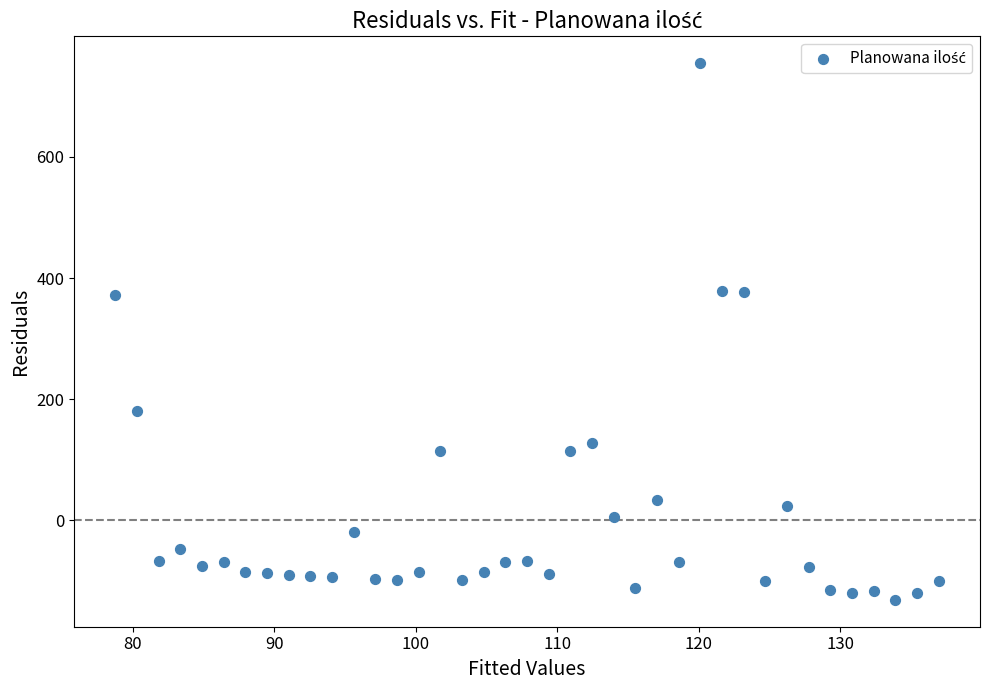

What is the range of Y values (max minus min)?

886.3